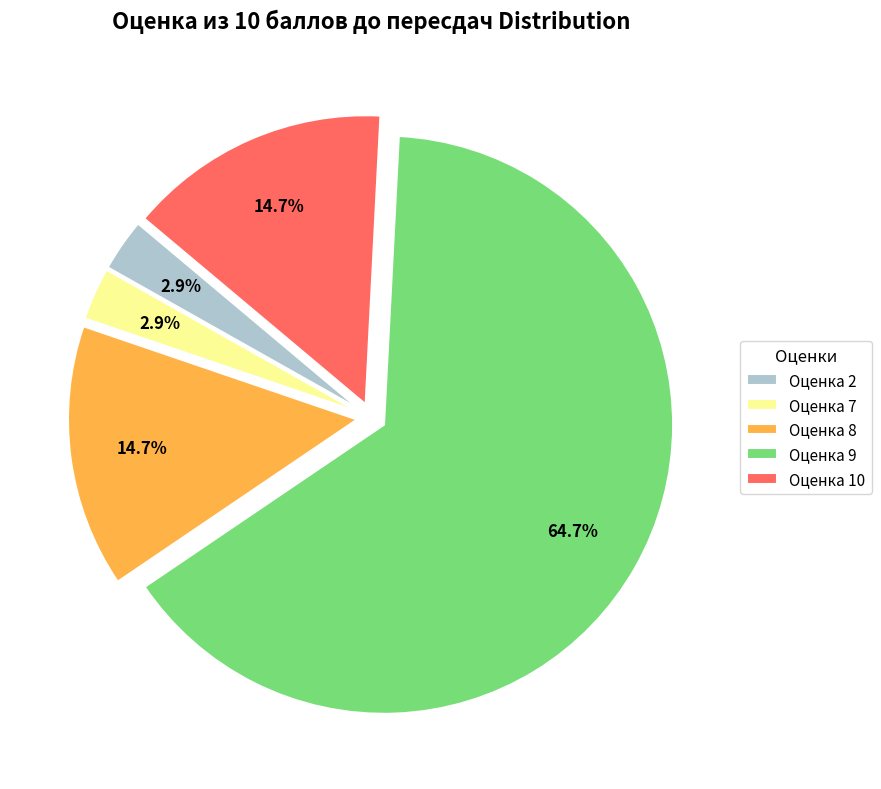

What is the largest slice in the pie chart?

Оценка 9